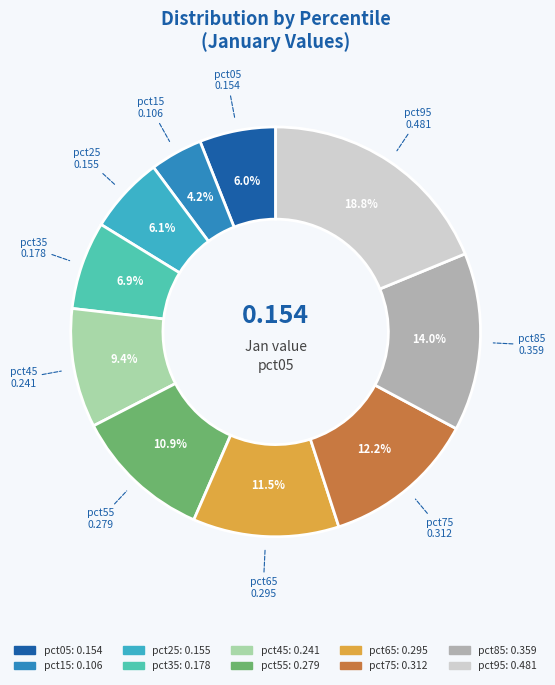

Count the number of slices in the pie.

10